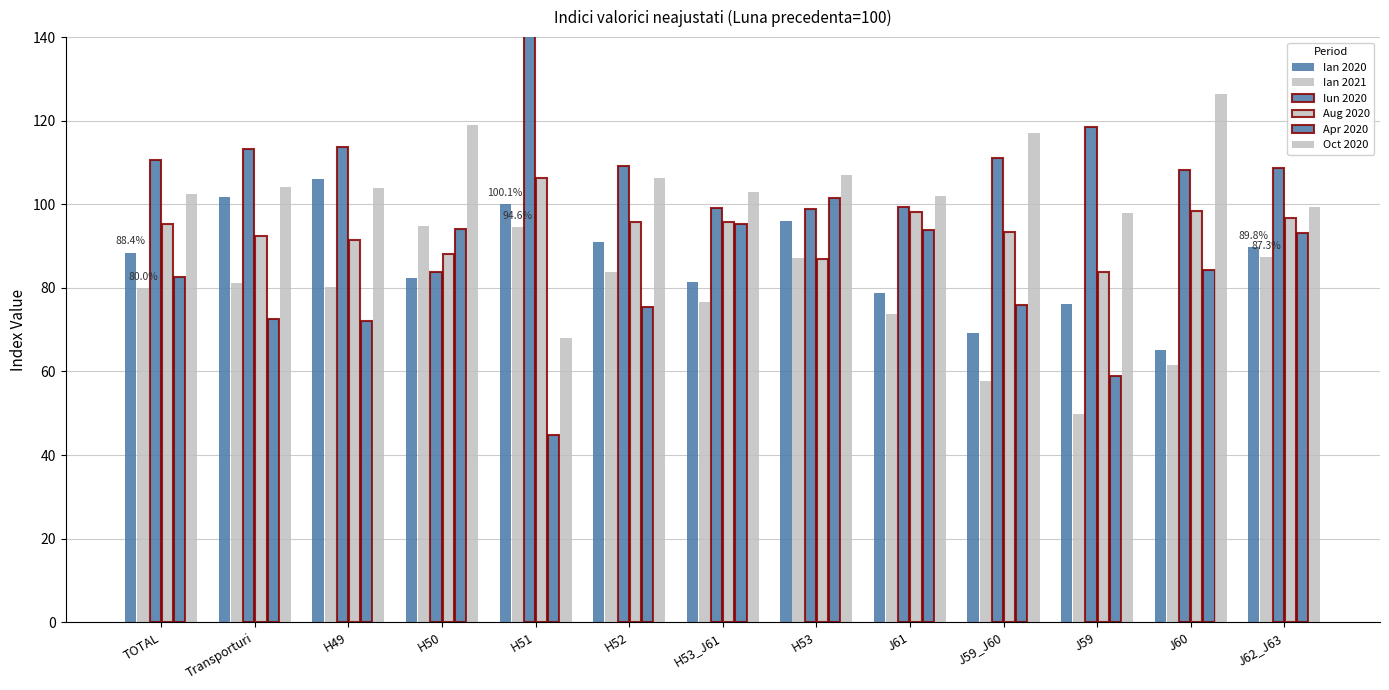

Are the bars grouped side by side (vs. stacked)?

Yes